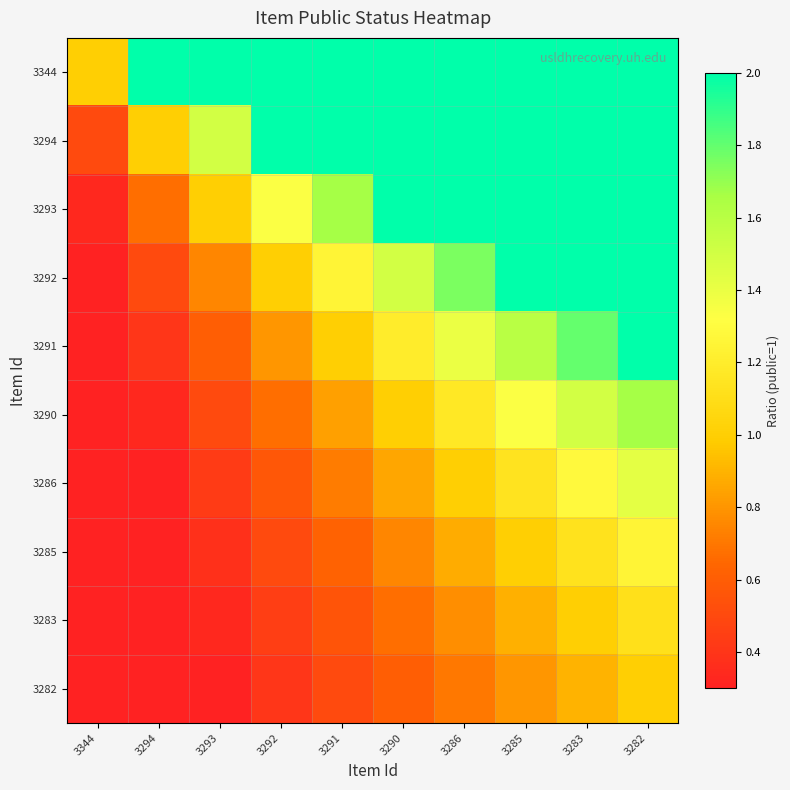

Rank the series by their maximum value, from highest to lowest.

3344, 3294, 3293, 3292, 3291, 3290, 3286, 3285, 3283, 3282